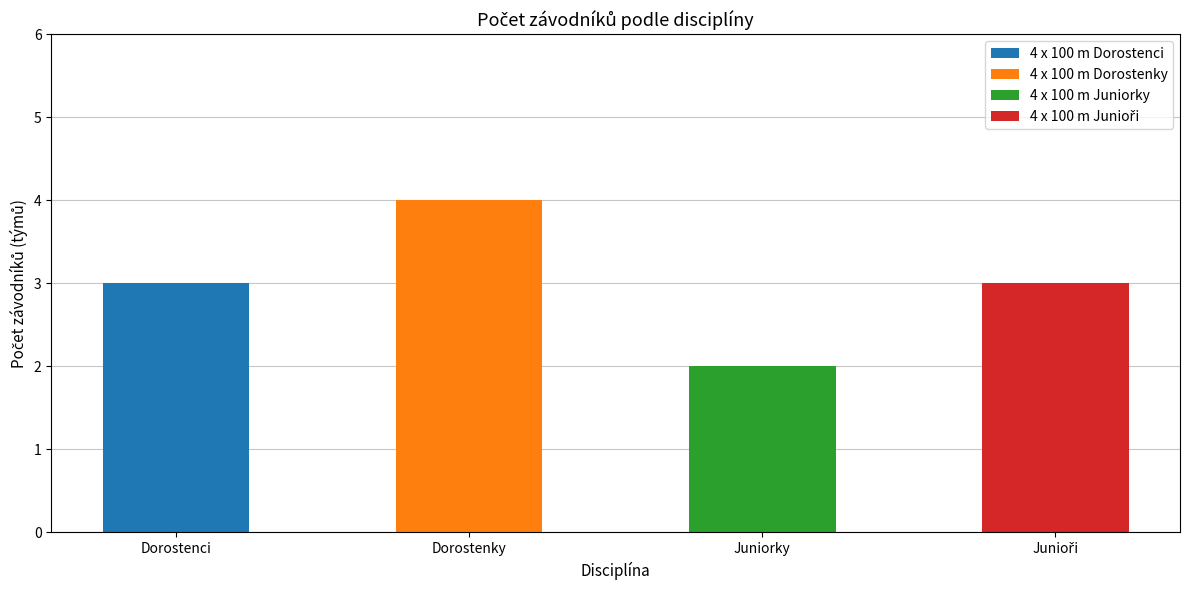

The chart shows a value of 3 at Dorostenci. True or false?

True